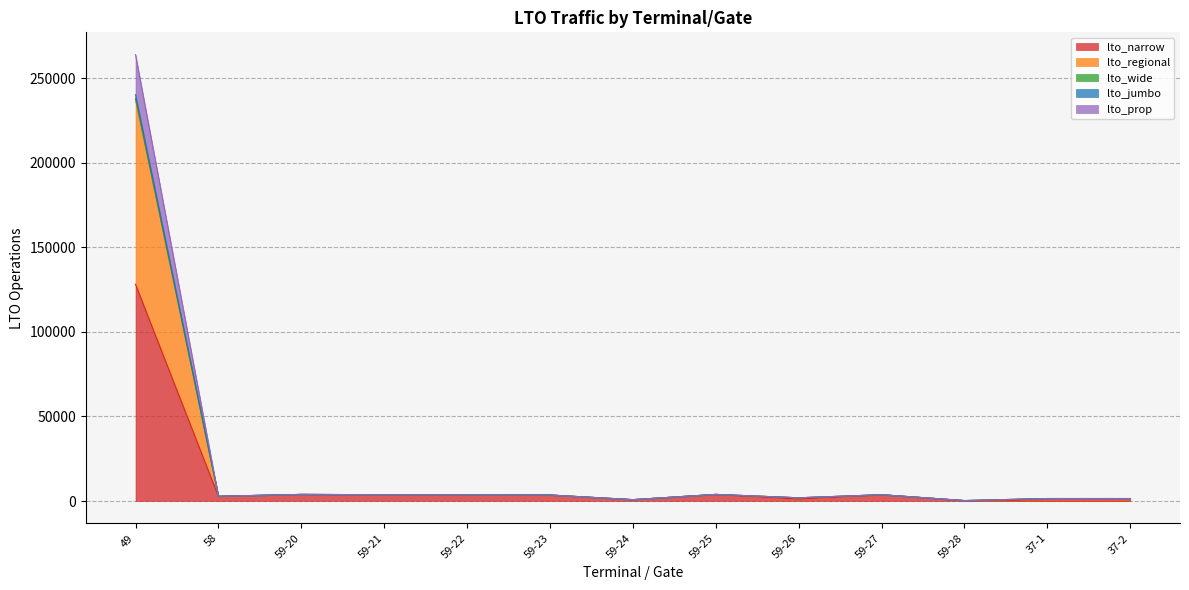

Is it true that lto_regional equals 1460 at 37-1?

True